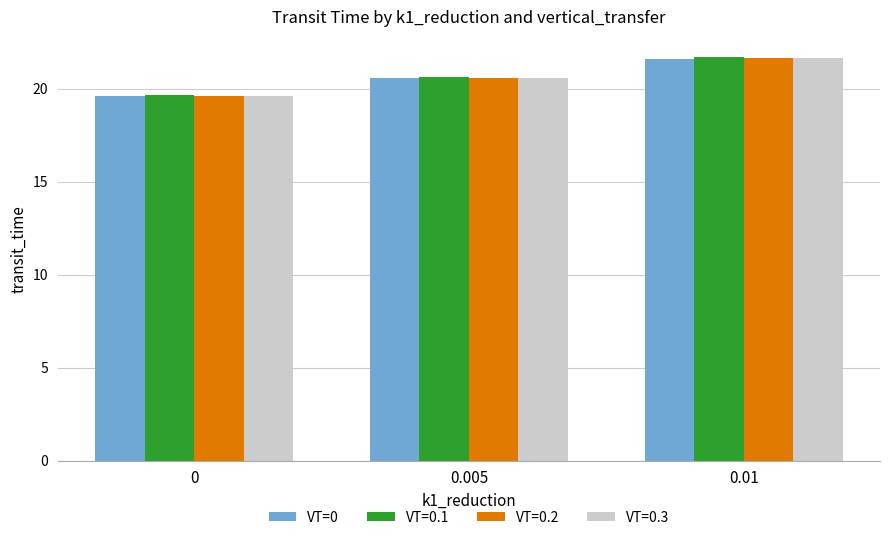

How many bars are there in total?

12